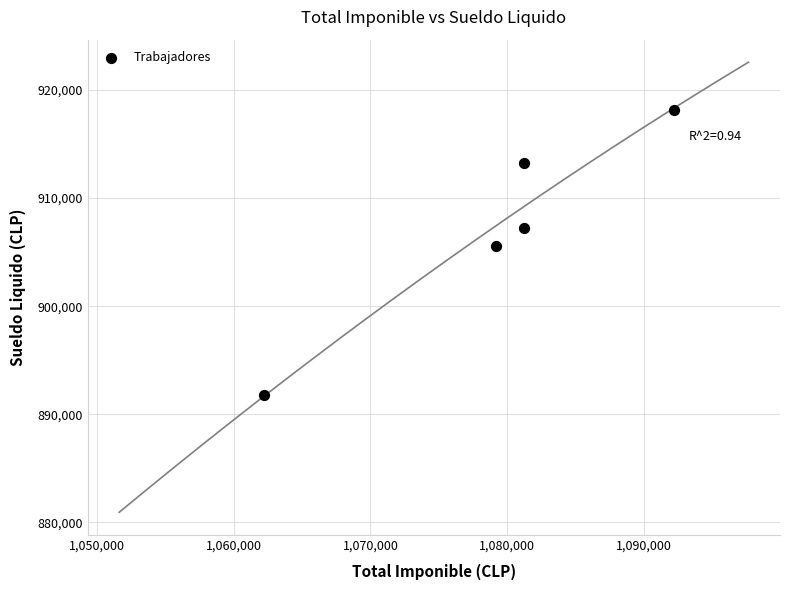

What Y value in the scatter plot is closest to 904949?

905572.5